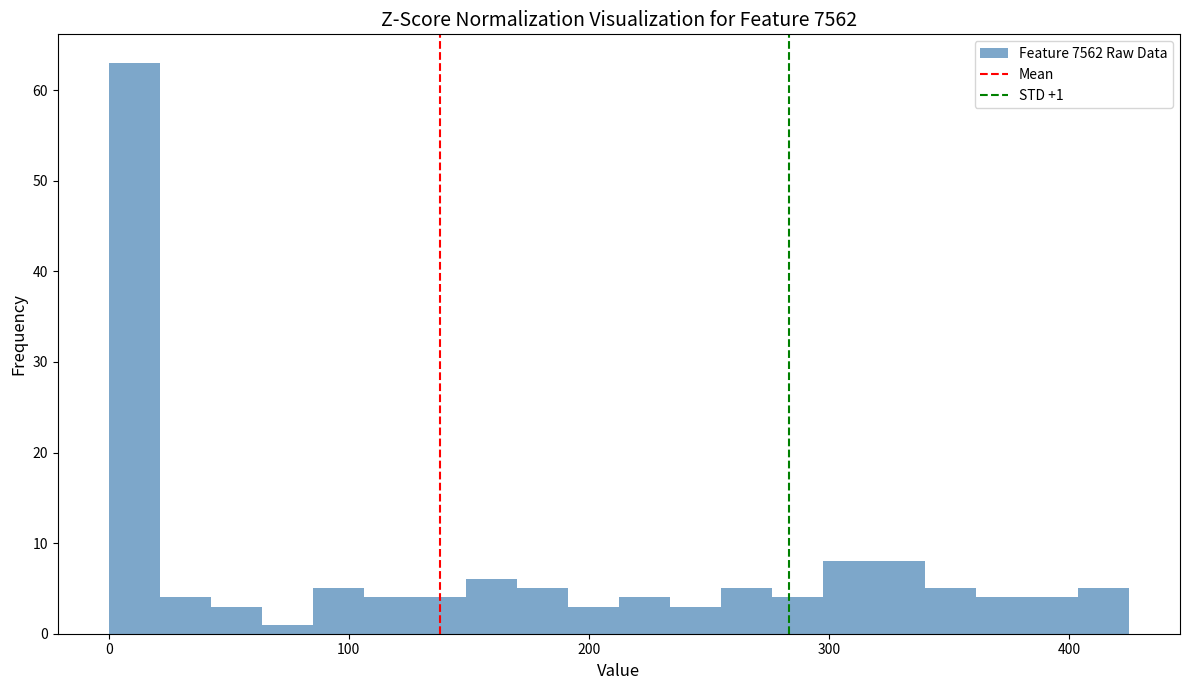

Around what value on the x-axis is the tallest bar? Give the approximate position of its centre, as read against the axis.

10